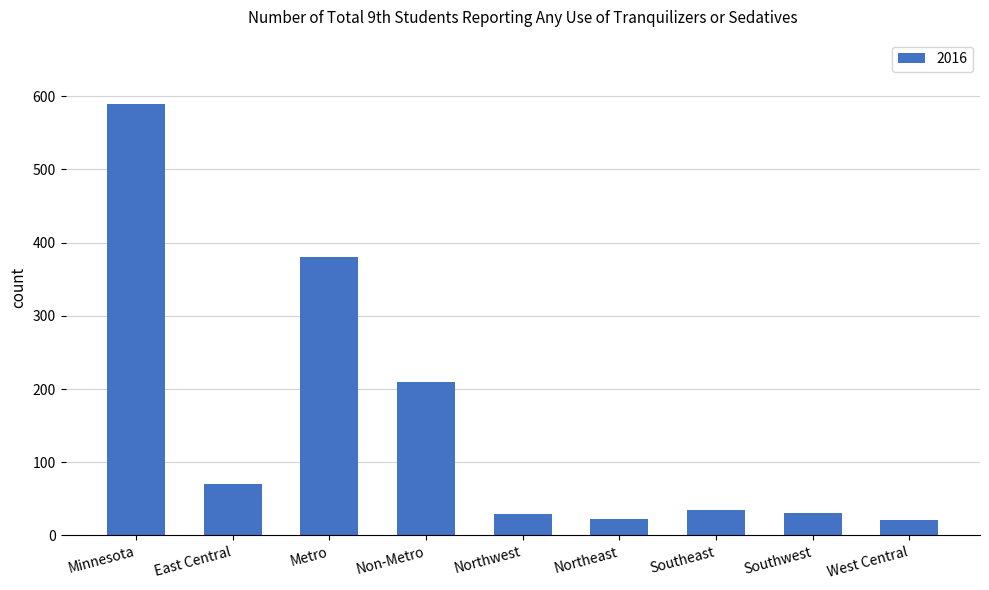

Which category has the highest value across all series?

Minnesota